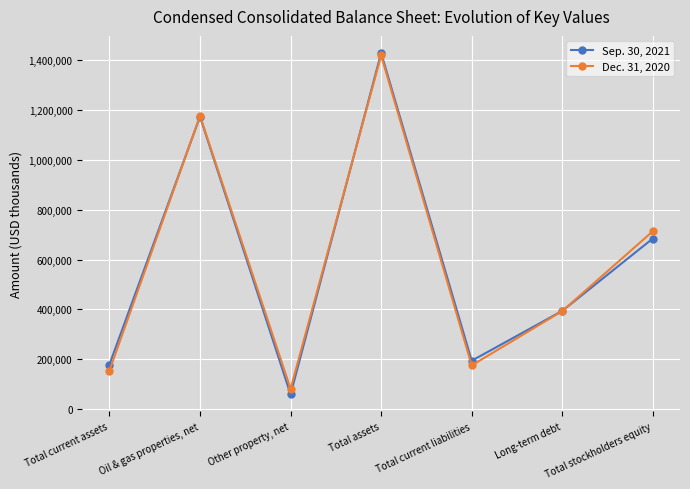

In Dec. 31, 2020, how many points are lower than both neighbors (excluding endpoints)?

2